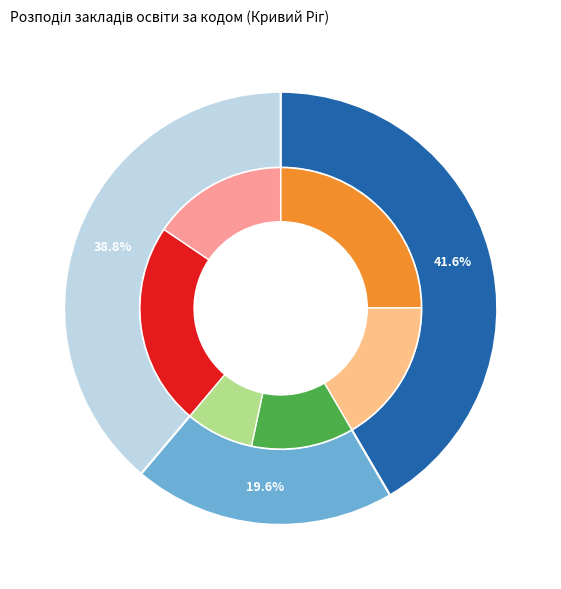

Count the number of slices in the pie.

3